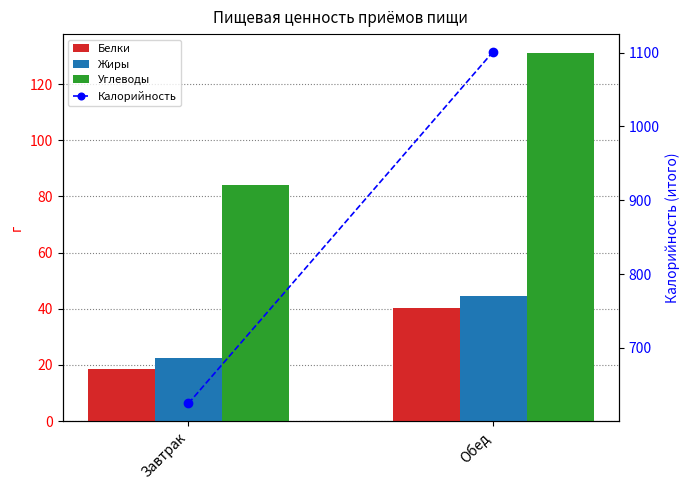

What is the label of the 2nd bar from the right?

Завтрак